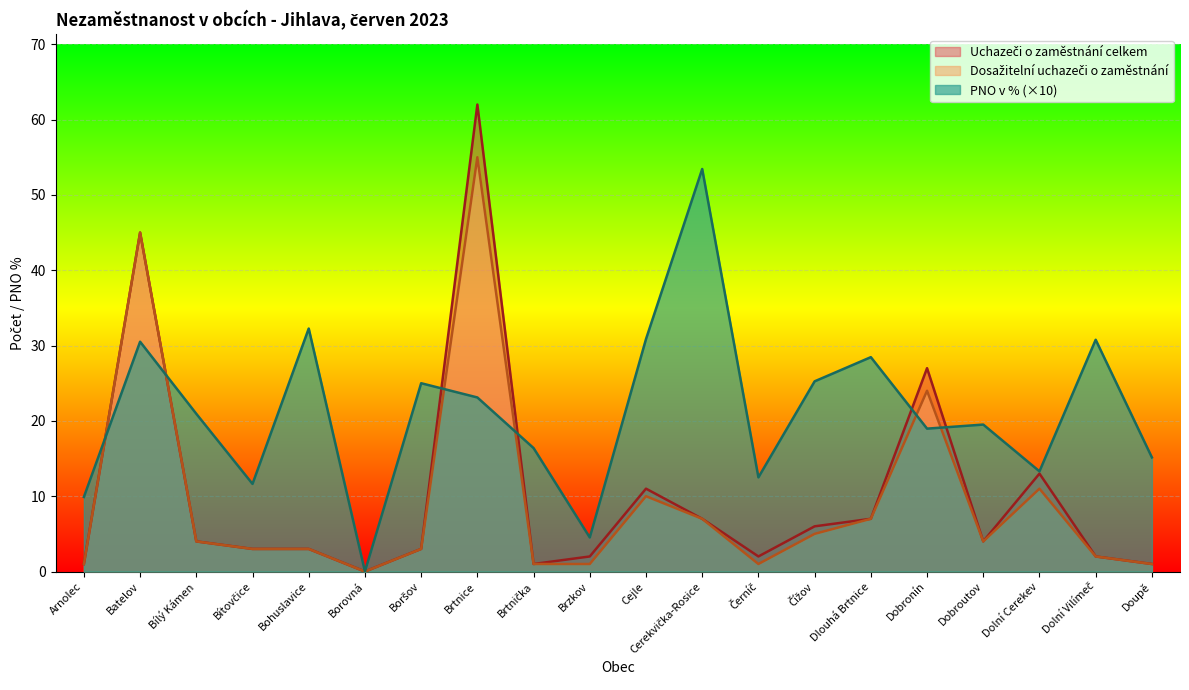

What are all the series names shown in the legend?

Uchazeči o zaměstnání celkem, Dosažitelní uchazeči o zaměstnání, PNO v %